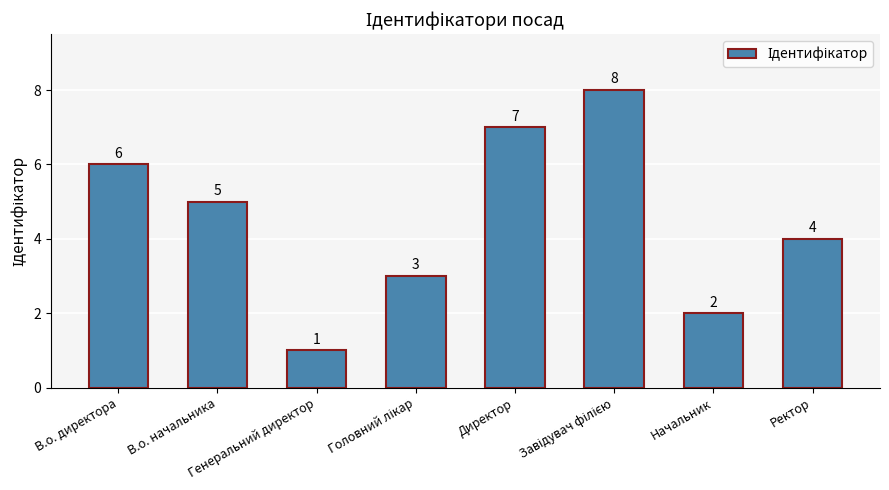

Count the values in the range 3 to 7.

5